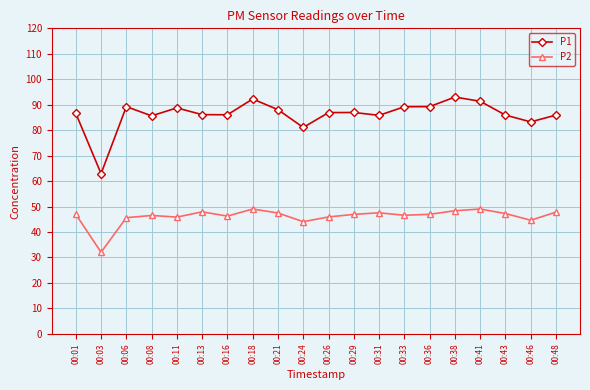

What is the sum of all P2 values?

922.7